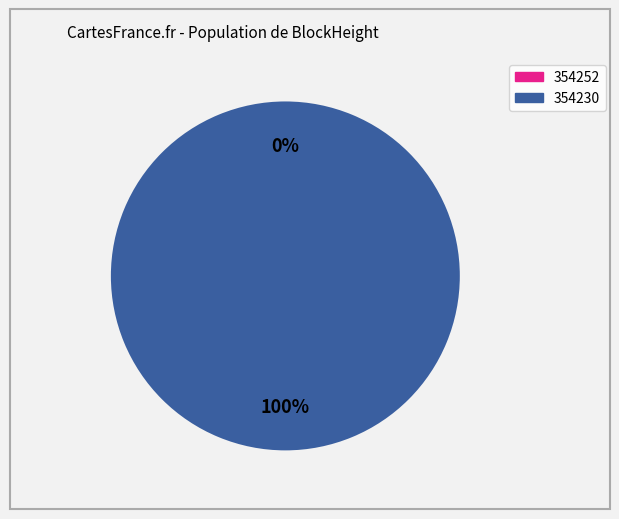

Is the sum of 354252 and 354230 greater than half?

Yes